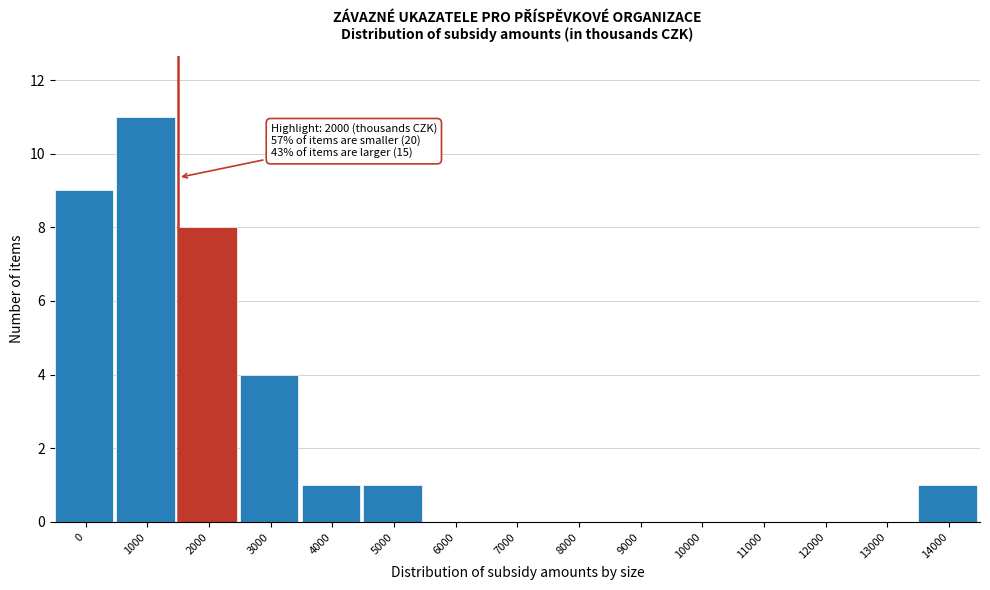

Reading right to left, list all the values displayed in this chart.

14000=1	13000=0	12000=0	11000=0	10000=0	9000=0	8000=0	7000=0	6000=0	5000=1	4000=1	3000=4	2000=8	1000=11	0=9